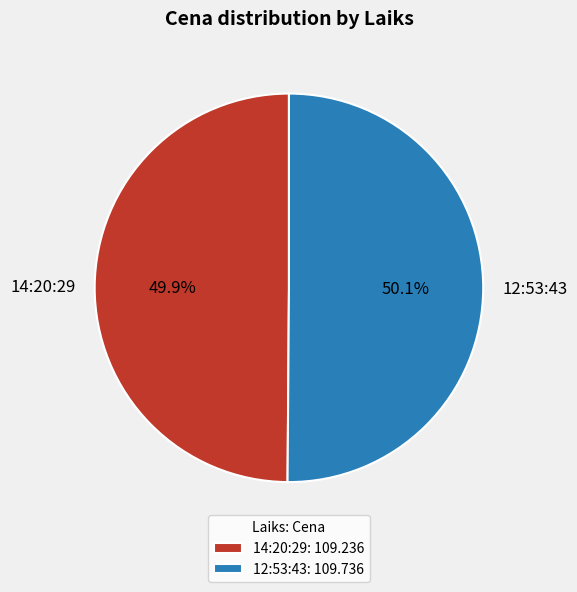

What is the ratio of the value at 12:53:43 to the value at 14:20:29?

1.0